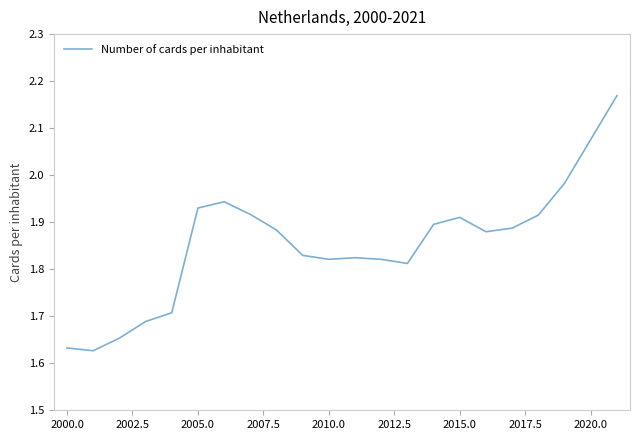

The chart shows a value of 0.8 at 2010.0. True or false?

False